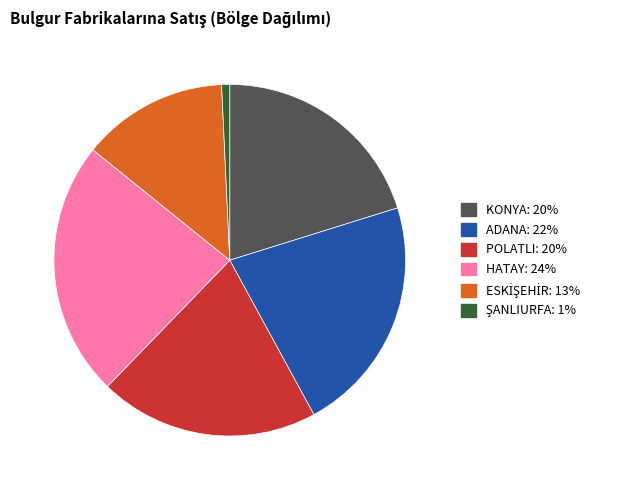

Combined, do ADANA and HATAY account for over 50%?

No